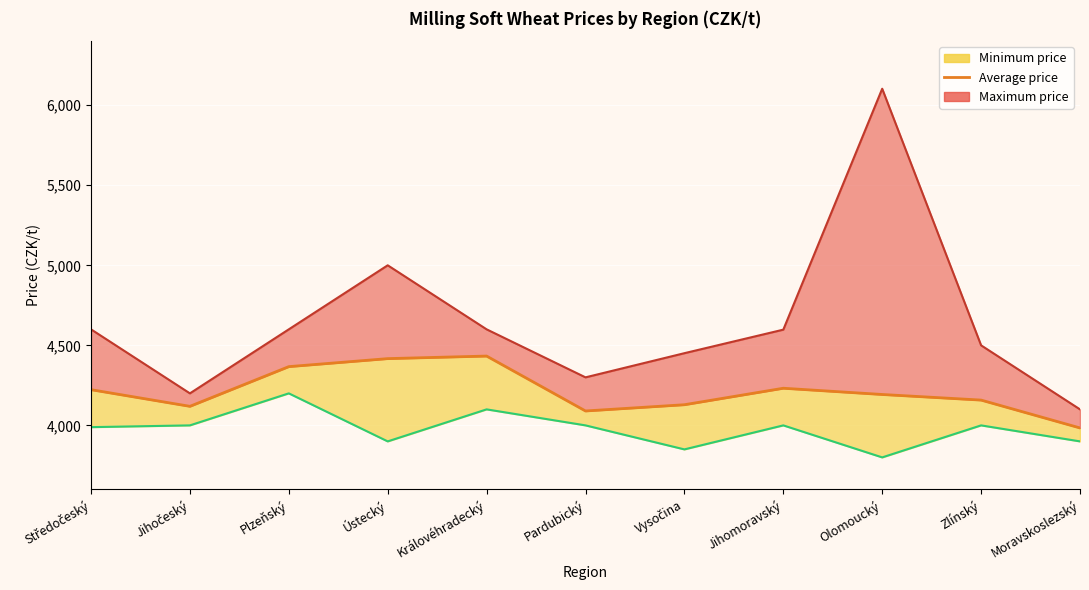

List the labels in order of value, smallest first.

Moravskoslezský, Pardubický, Jihočeský, Vysočina, Zlínský, Olomoucký, Středočeský, Jihomoravský, Plzeňský, Ústecký, Královéhradecký